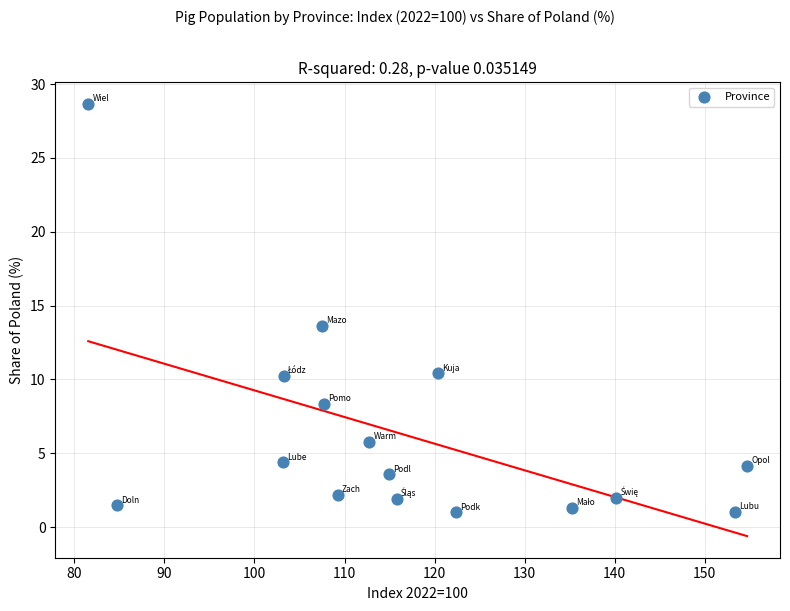

What is the range of X values (max minus min)?

73.1